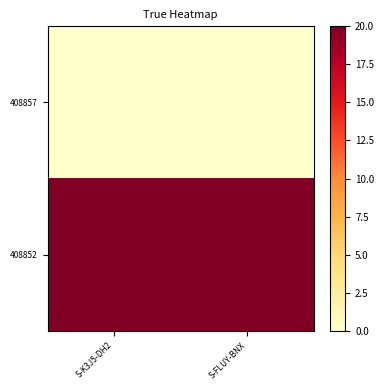

Count the number of data series in this chart.

2